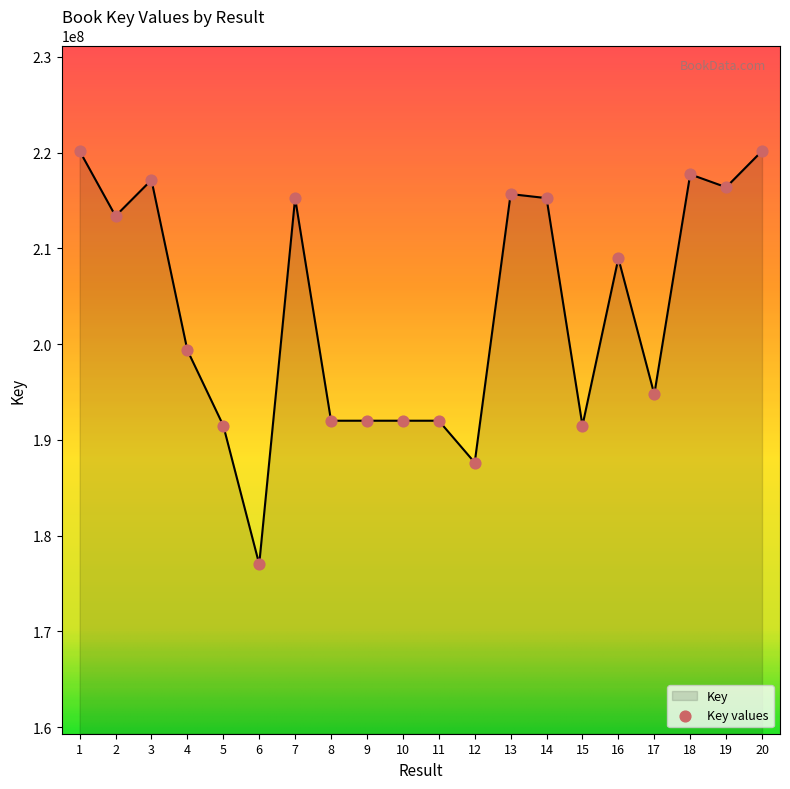

What is the change in value from 6 to 11?

+14973543